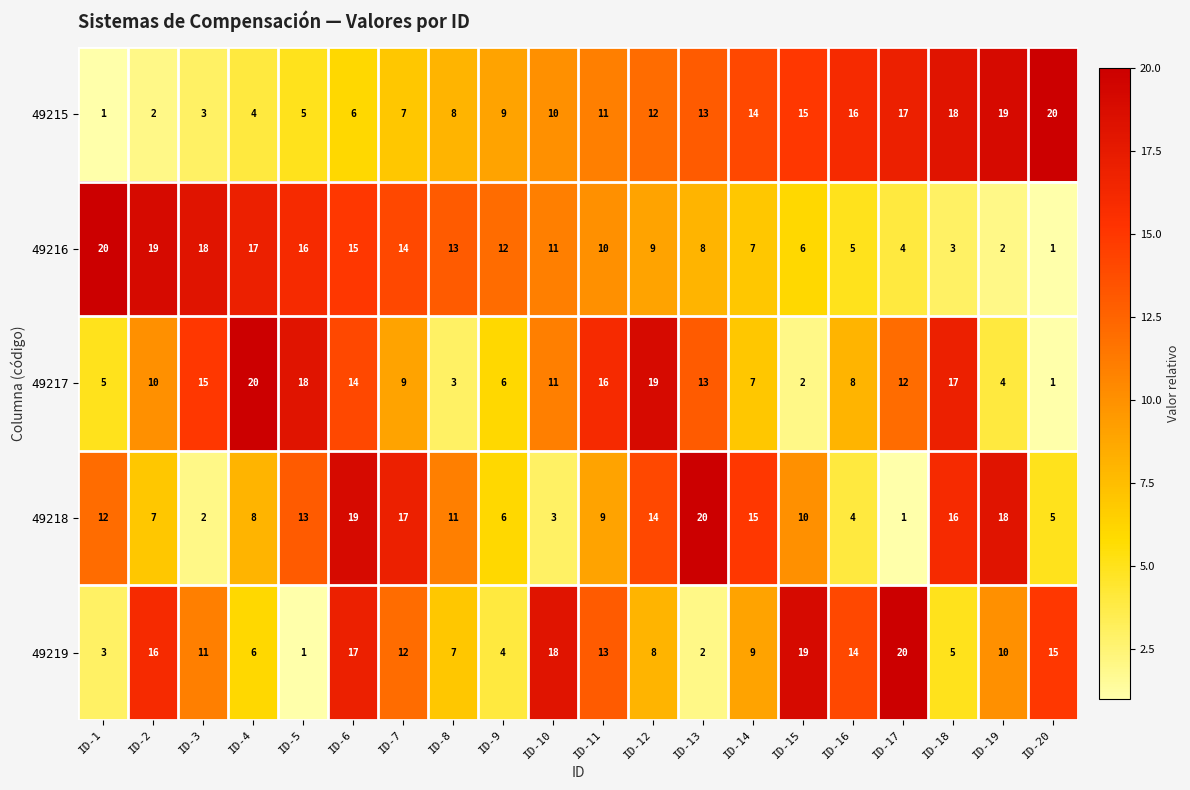

How many data points in 49219 are less than 11?

10